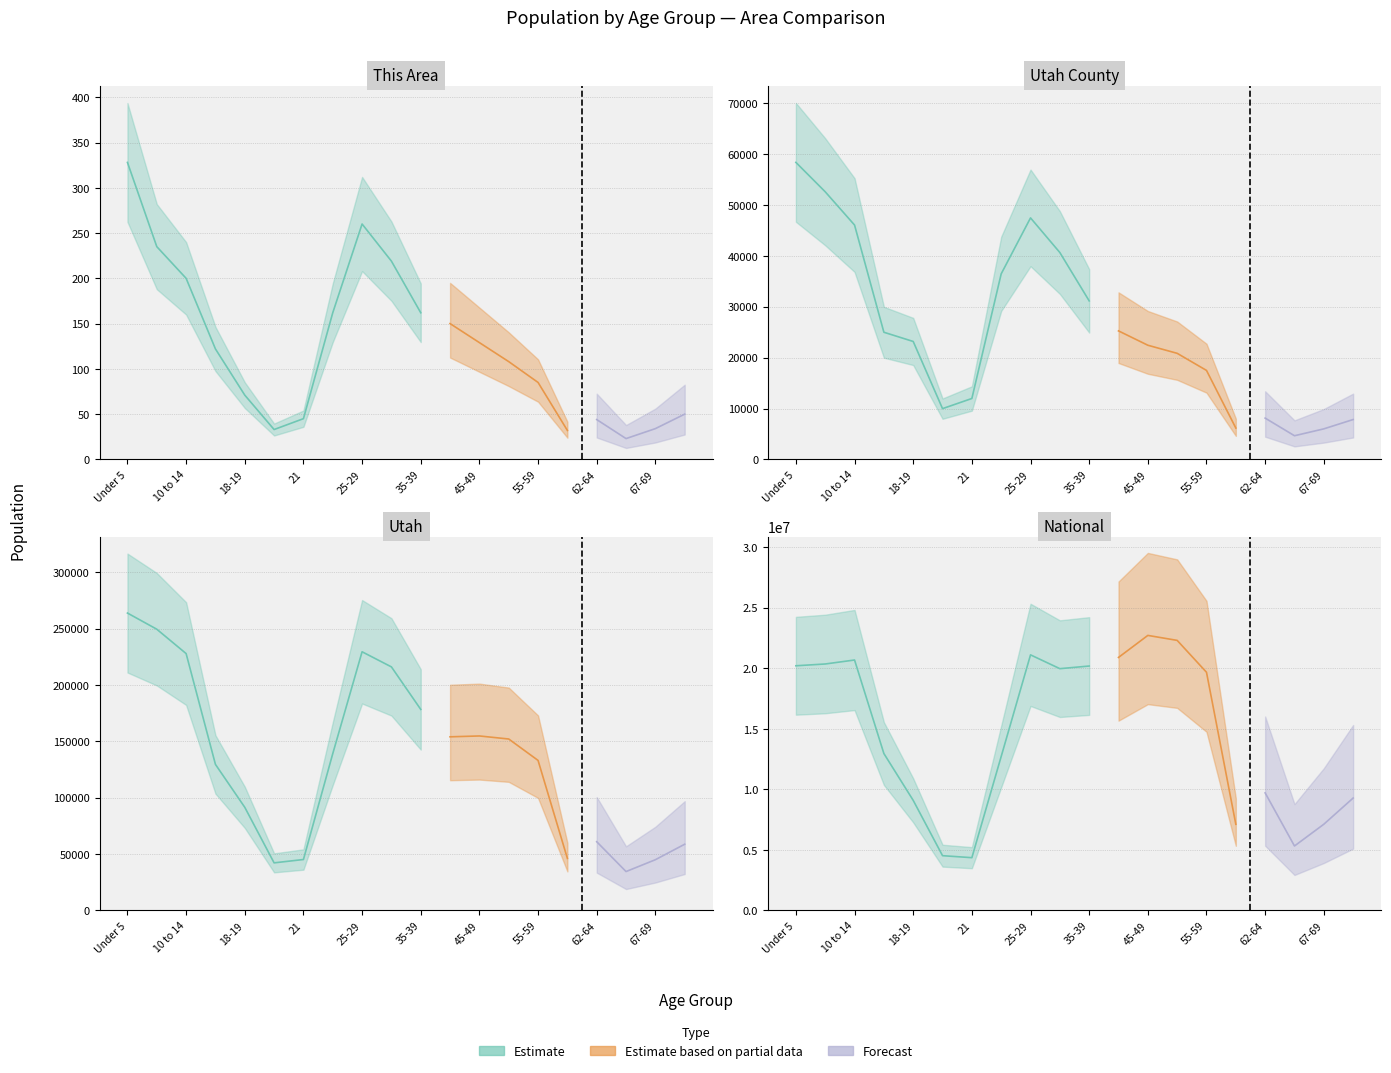

Where does the National series first go above 19664805?

Under 5